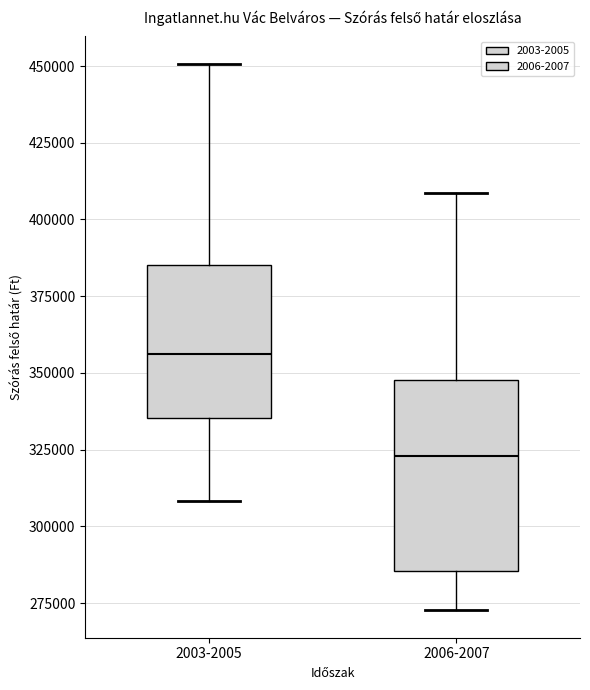

Which box has the highest median line?

2003-2005